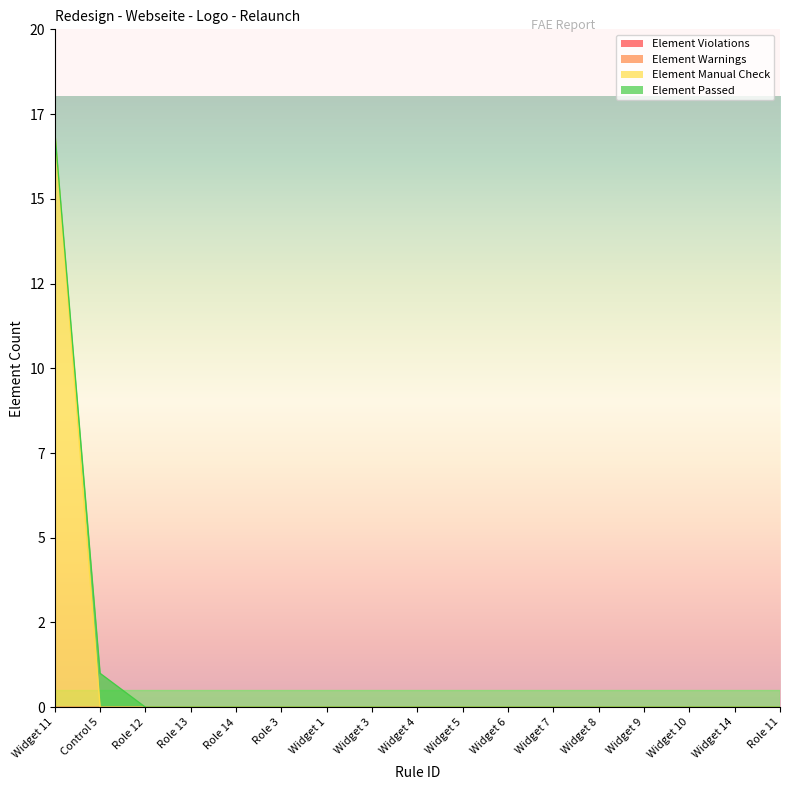

What is the label of the 2nd point from the right?

Widget 14